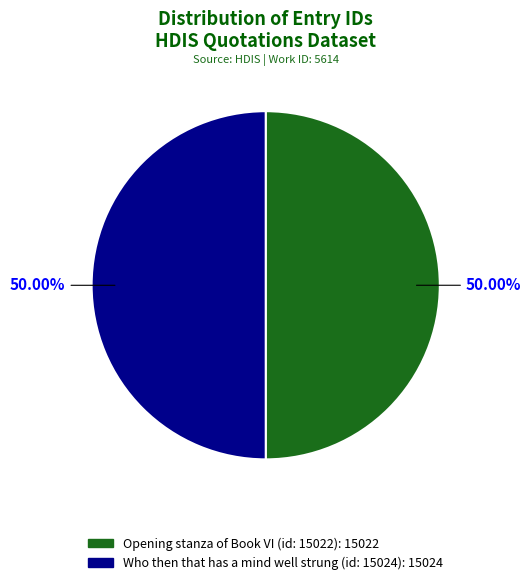

What portion of the pie excludes Who then that has a mind well strung (id: 15024)?

50.0%